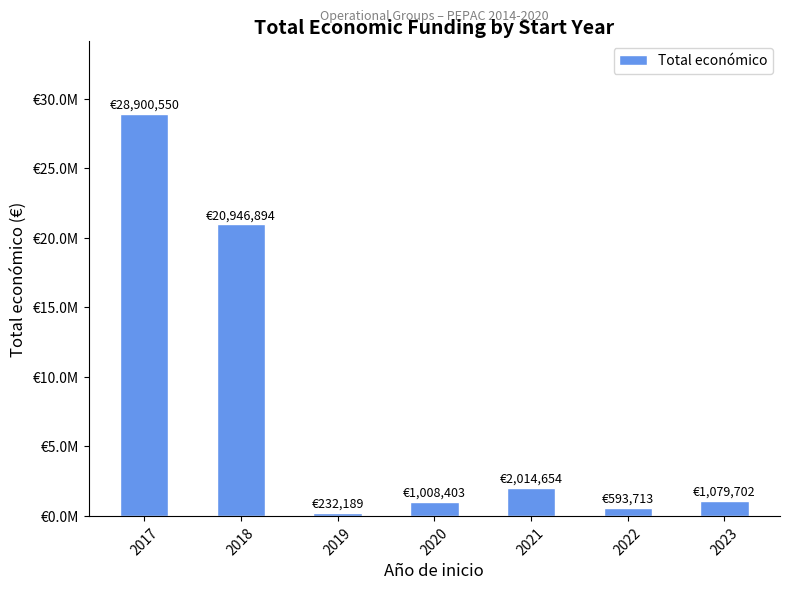

What is the difference between the second highest and second lowest values?

20353181